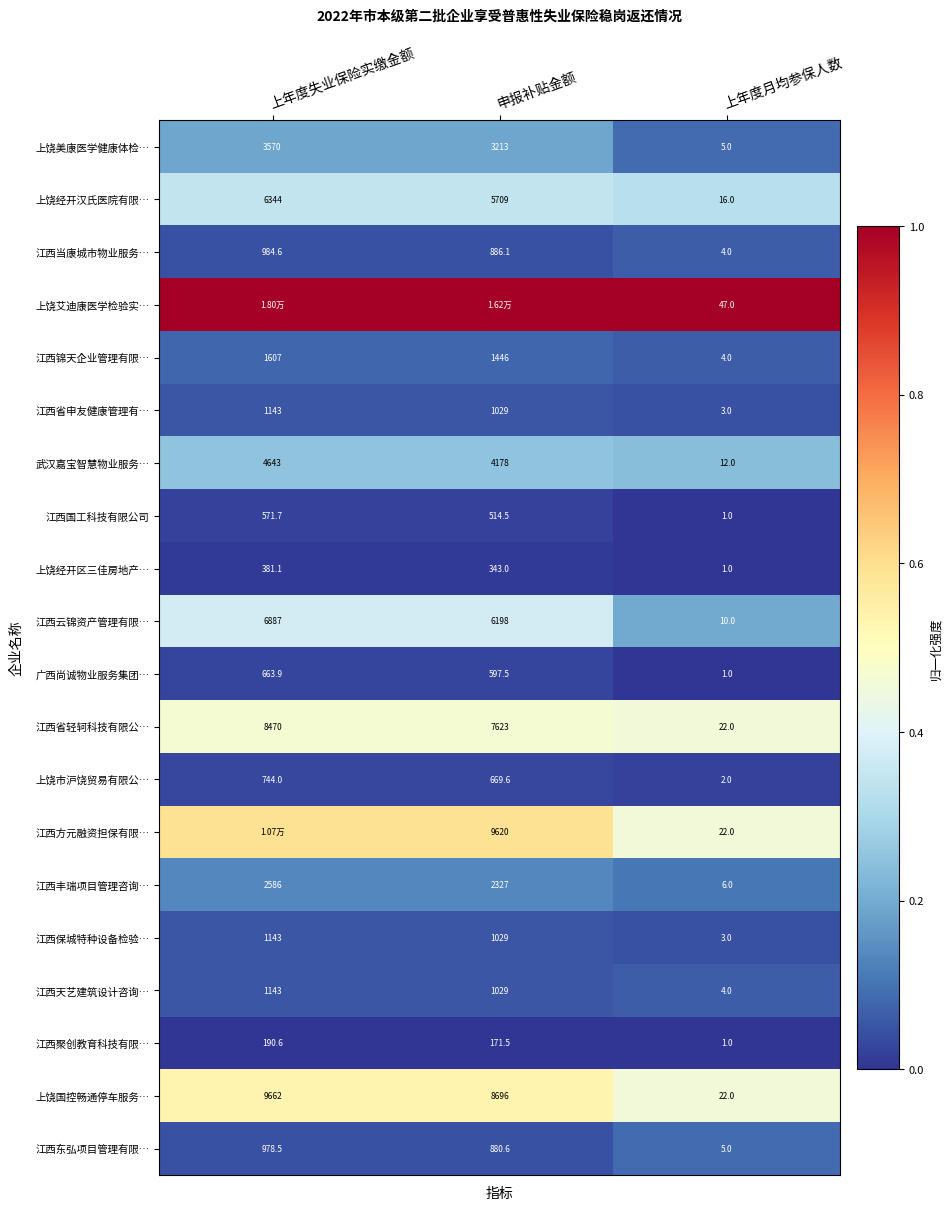

Which category has the highest value in the 武汉嘉宝智慧物业服务… series?

上年度失业保险实缴金额